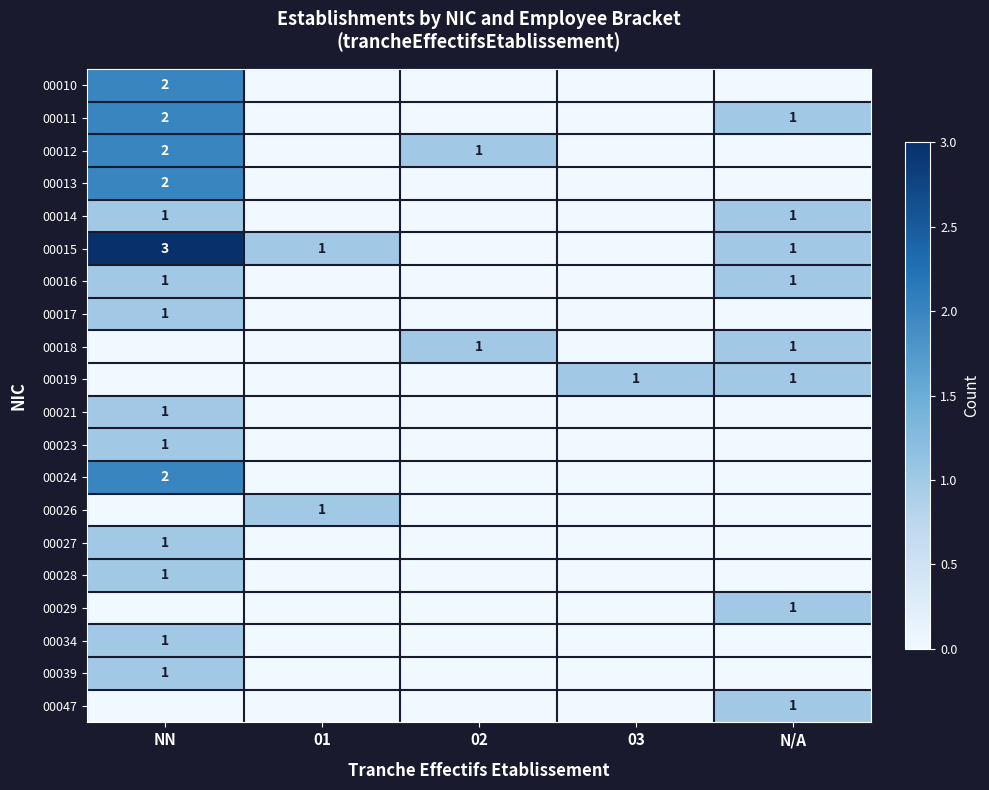

The value of 00027 at NN is 0. True or false?

False